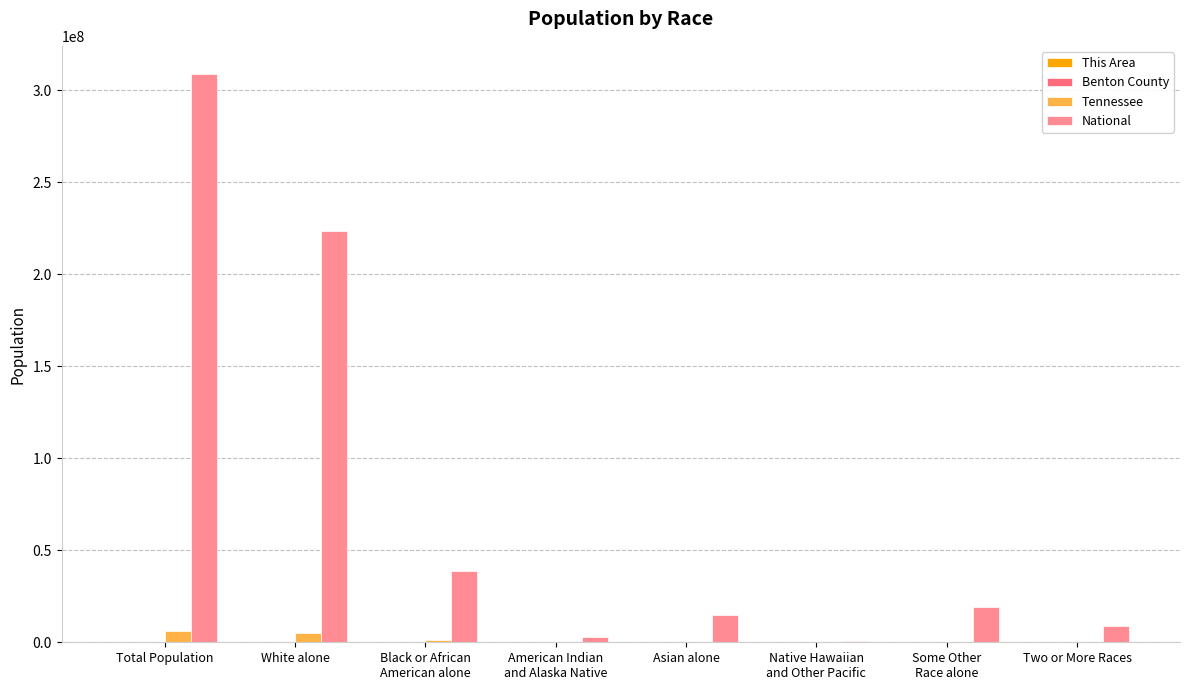

How many series are shown in this chart?

4